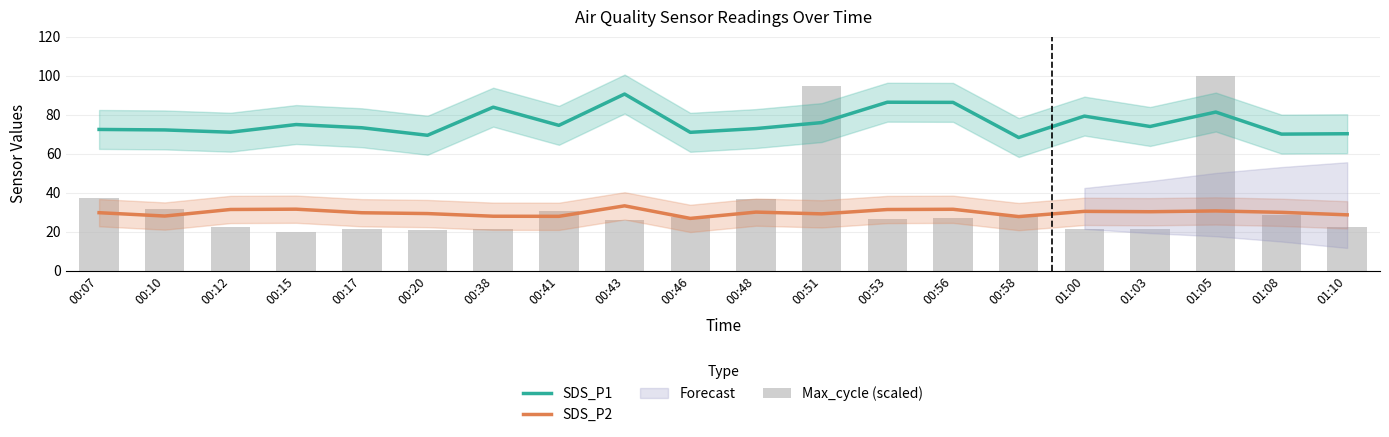

What is the difference between the maximum and minimum values in the SDS_P1 series?

22.3